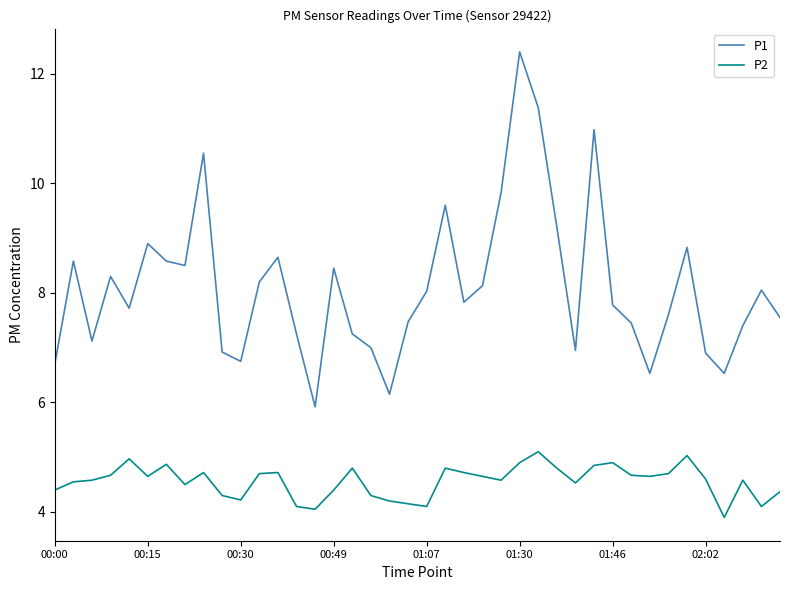

True or false: P1 and P2 intersect in this chart.

False